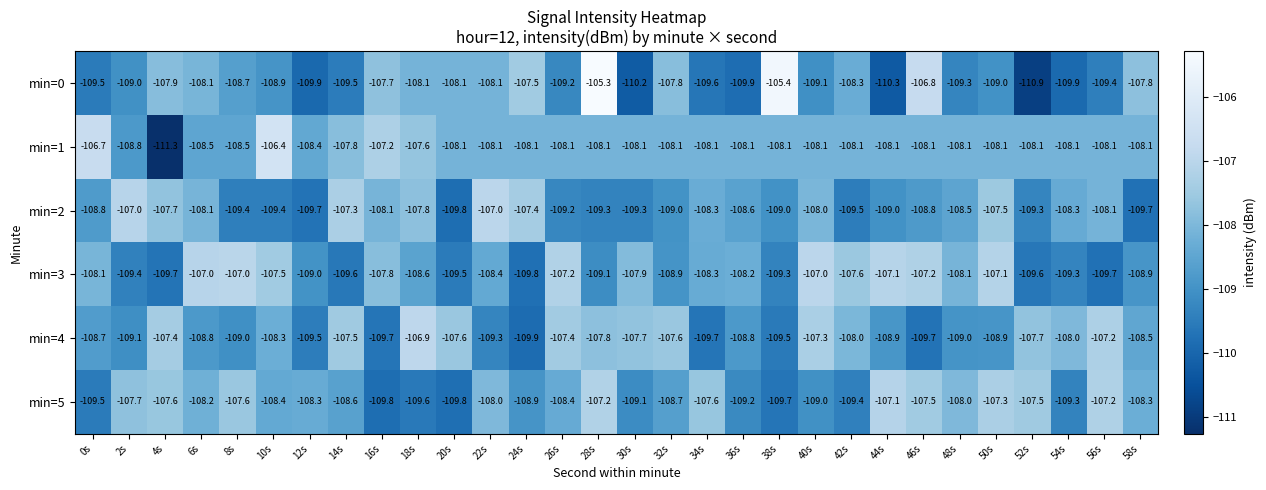

Which label corresponds to the largest value in the chart?

28s